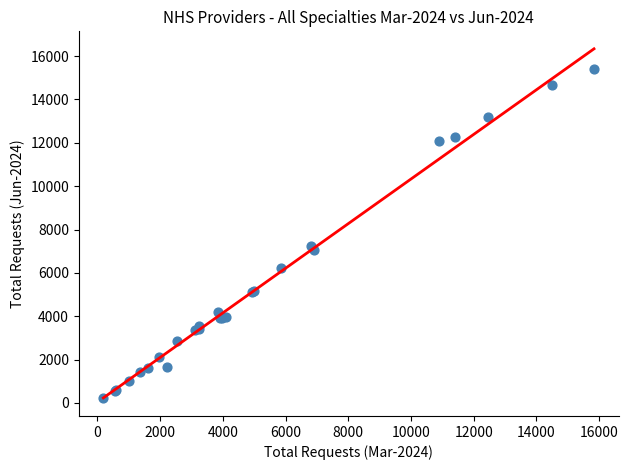

What Y value in the scatter plot is closest to 7805?

7251